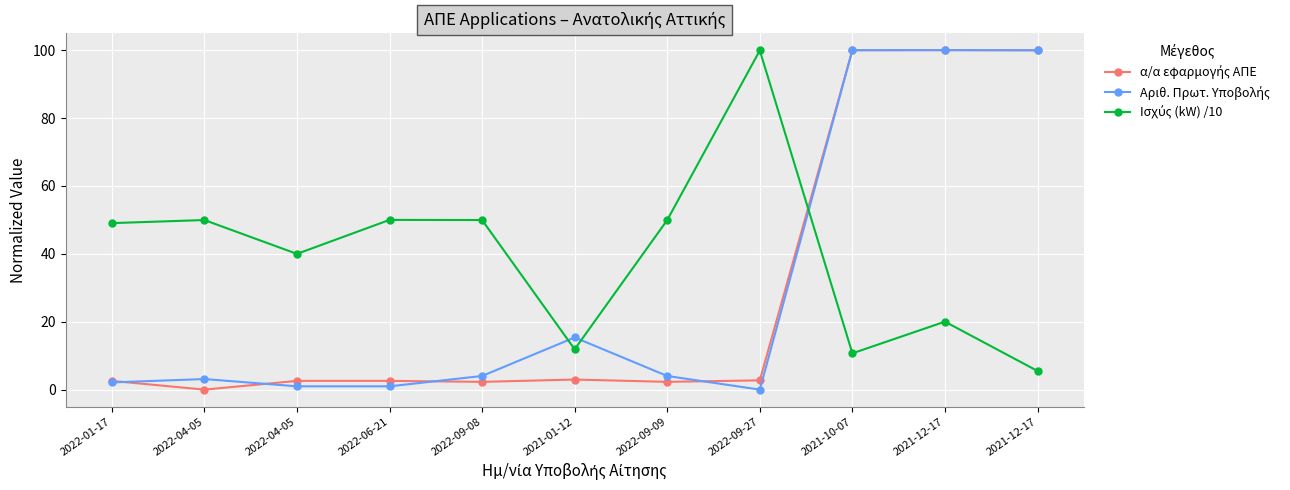

What is the total value across all series at 2022-01-17?

53.7